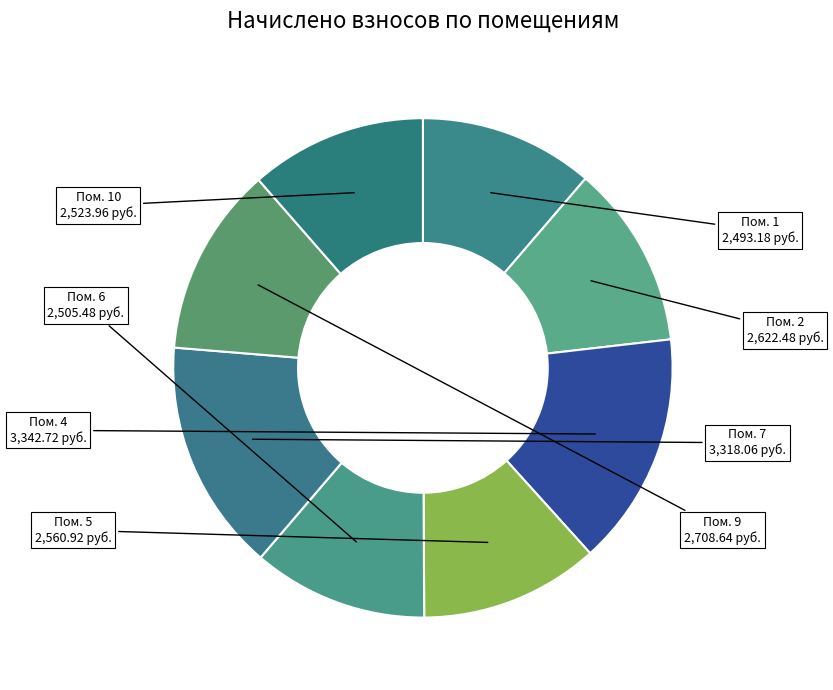

How many segments does this pie chart have?

8